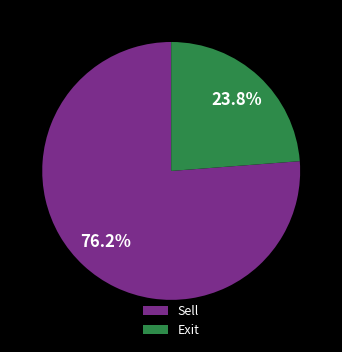

What is the ratio of the value at Exit to the value at Sell?

0.3